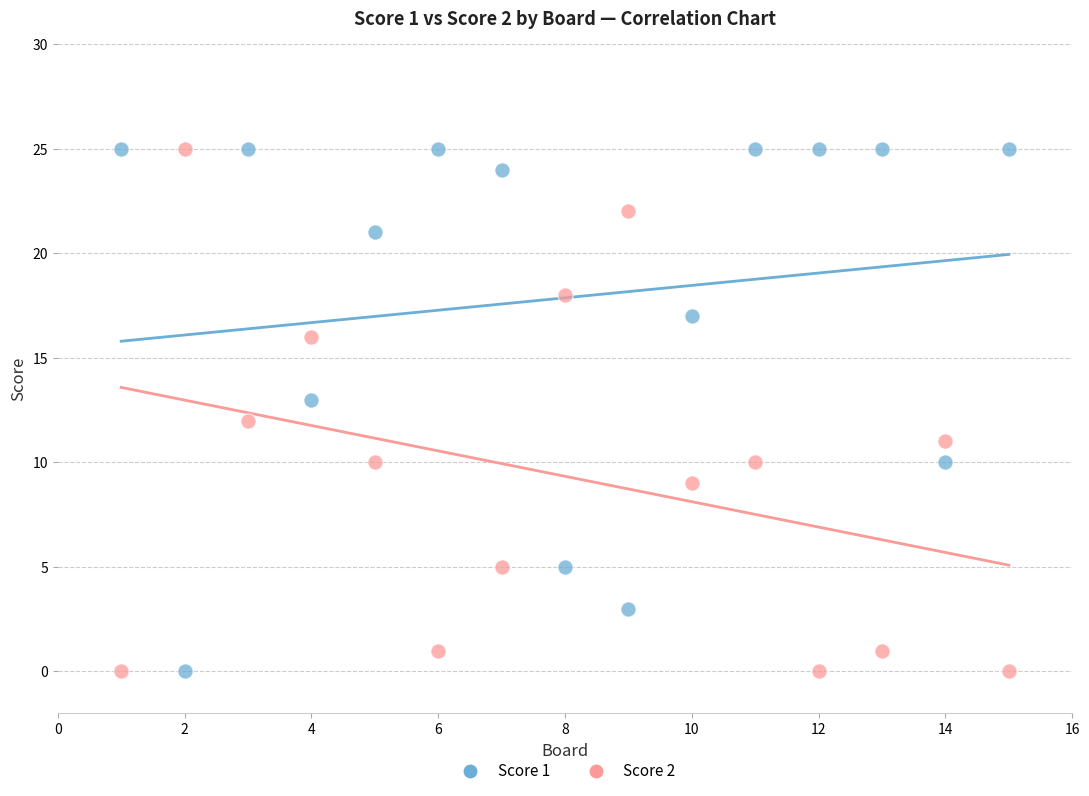

Across all data points, what is the range of X values (max minus min)?

14